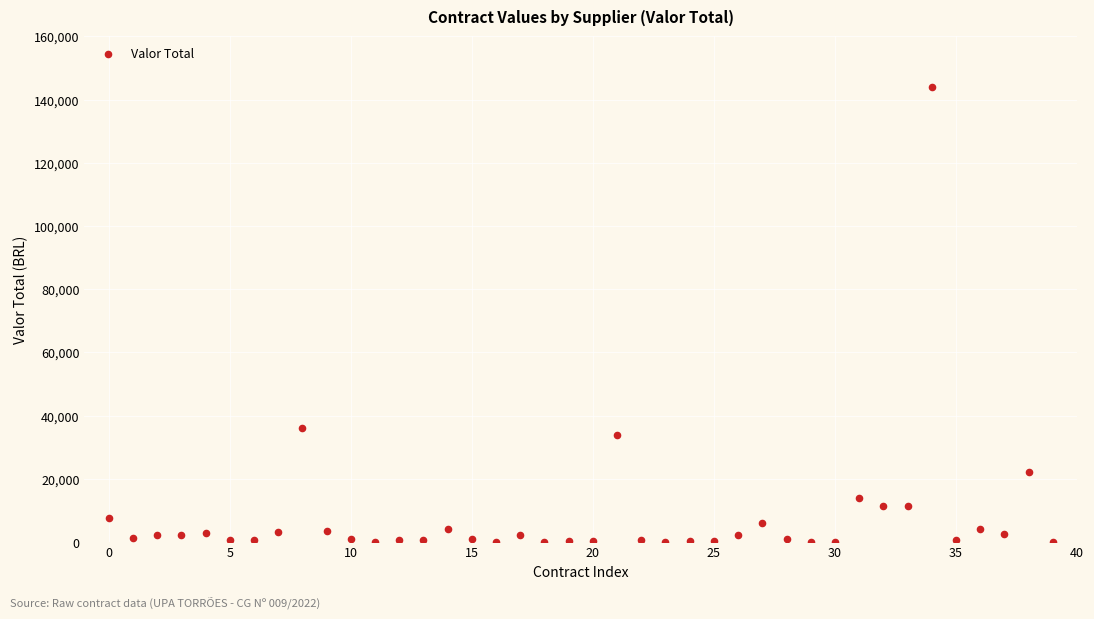

What Y value in the scatter plot is closest to 72000?

36000.0